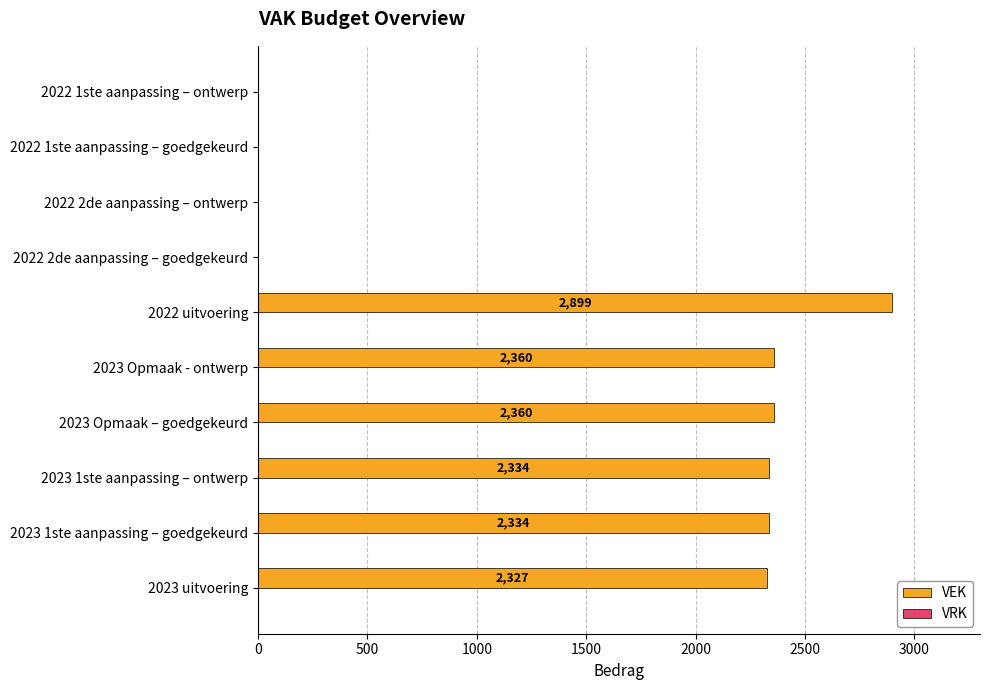

What is the greatest value displayed?

2899